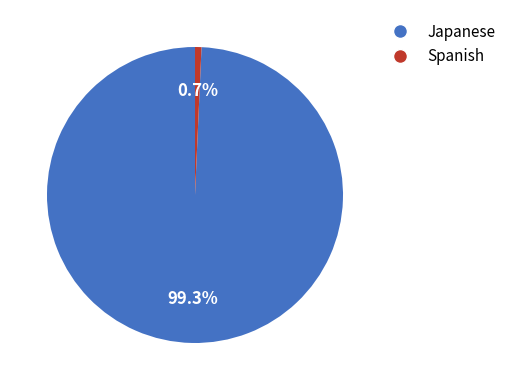

Is there a majority slice in this chart?

Yes